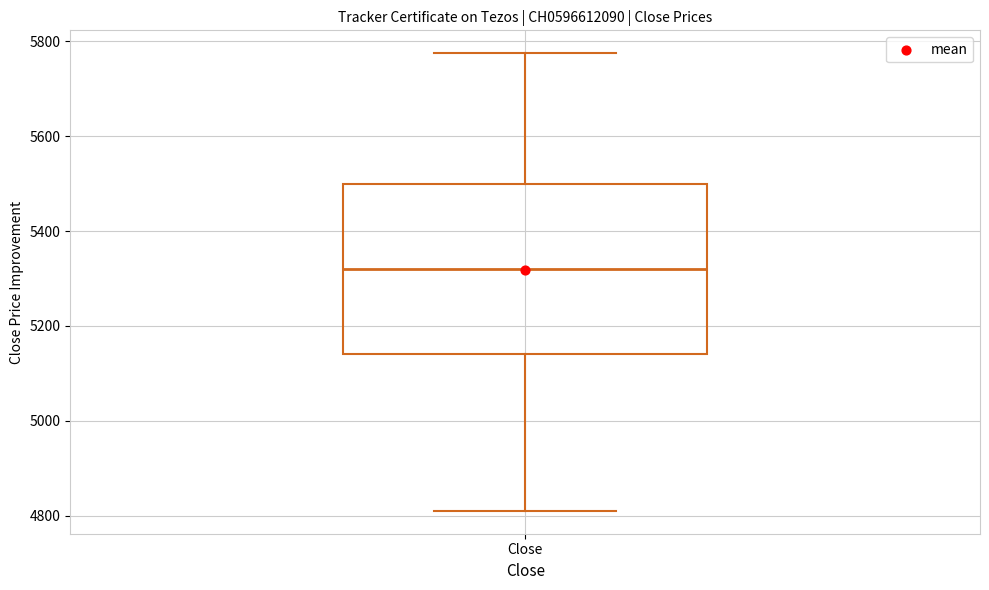

Read this box plot against the y-axis: the position of the median line, the range covered by the box, and the ends of both whiskers. The values are not printed on the chart, so give them approximately, as read against the axis.

median 5320, box 5140 to 5500, whiskers 4820 to 5780